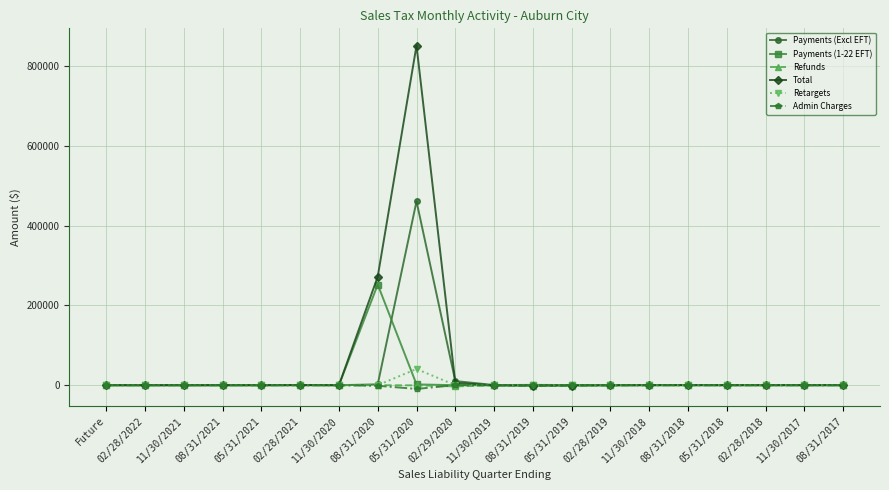

True or false: Total has more than 1 points higher than both neighbors.

True